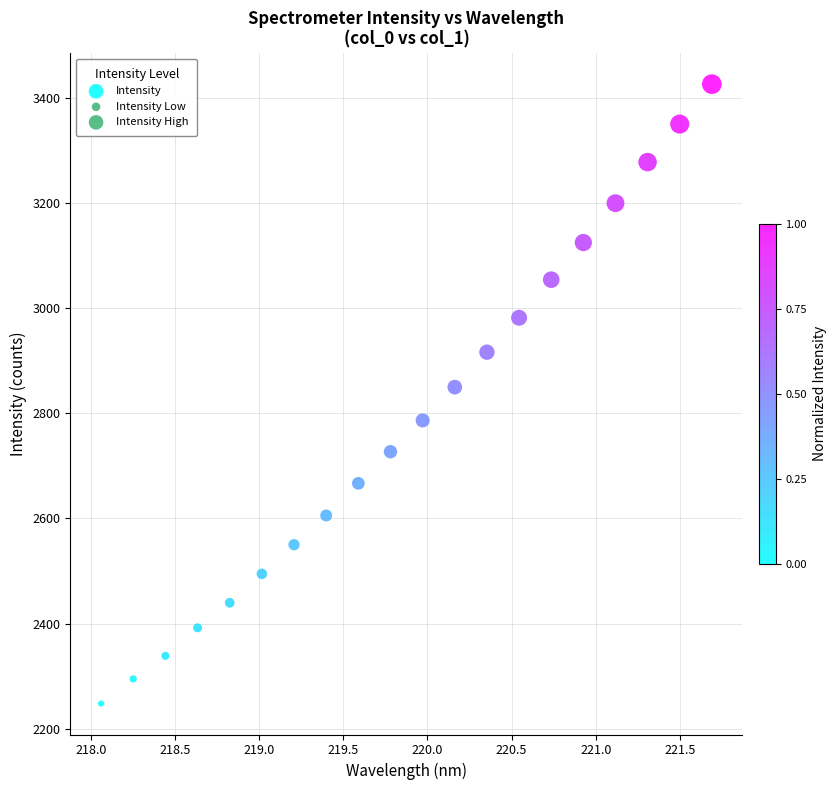

What is the range of Y values (max minus min)?

1178.3